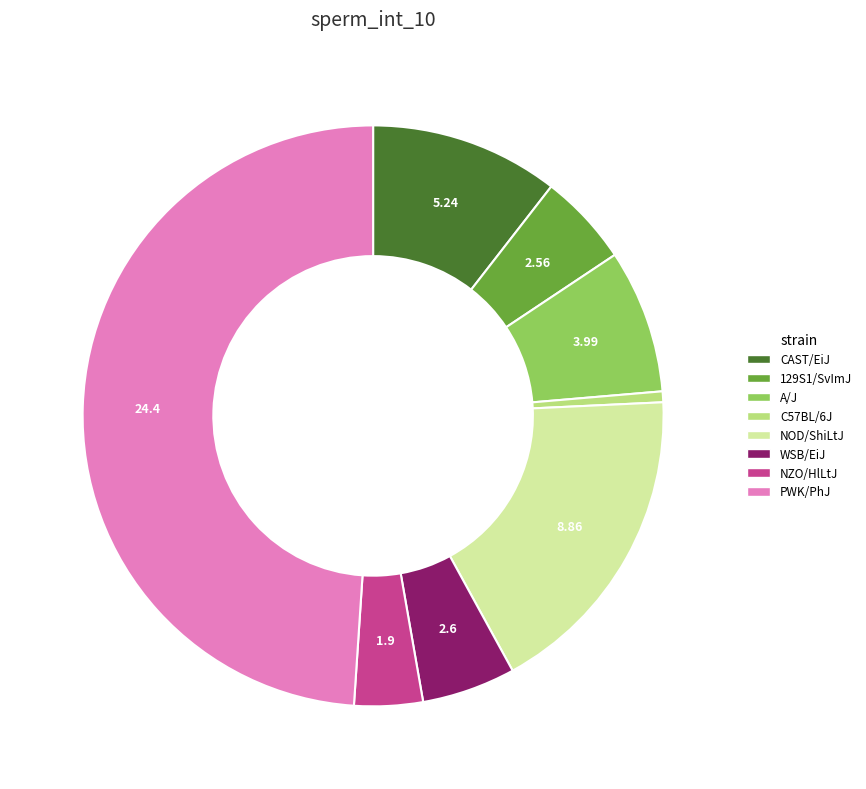

Count the number of slices in the pie.

8